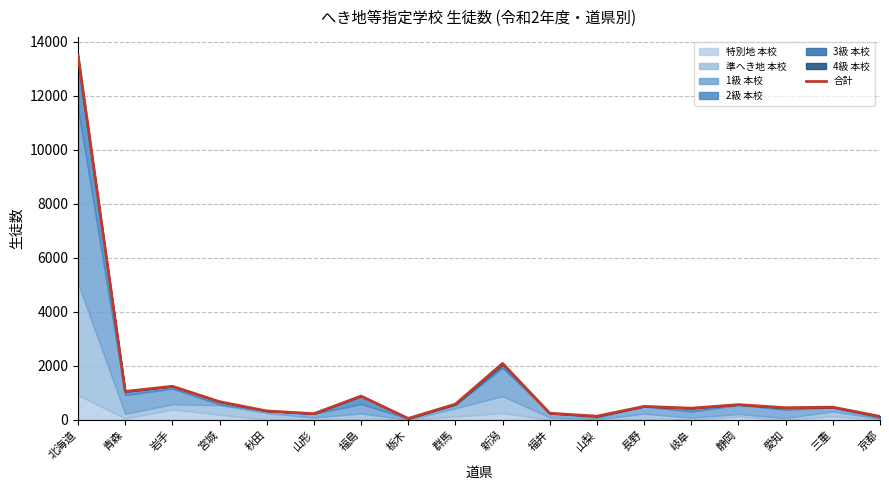

How many lines are shown in the chart?

1